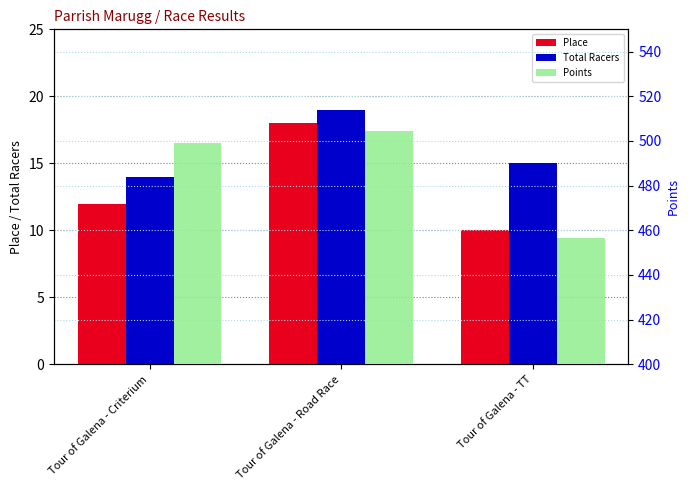

What position from the left is Tour of Galena - Road Race?

2